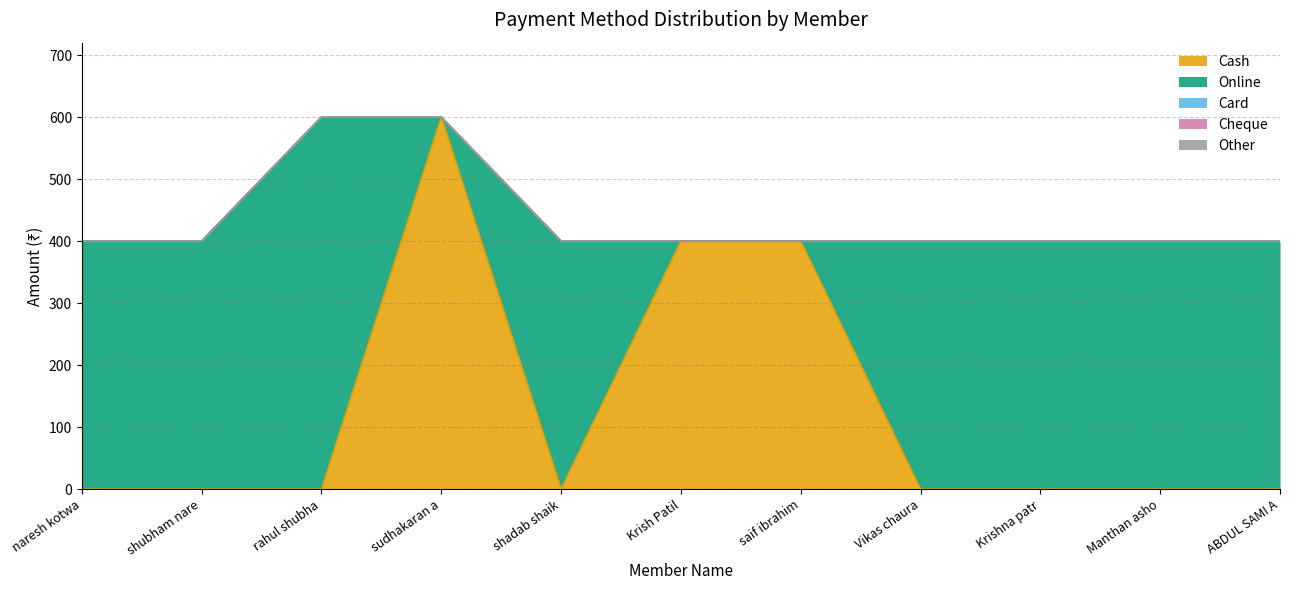

The value of Online at rahul shubhas ingle is 600. True or false?

True